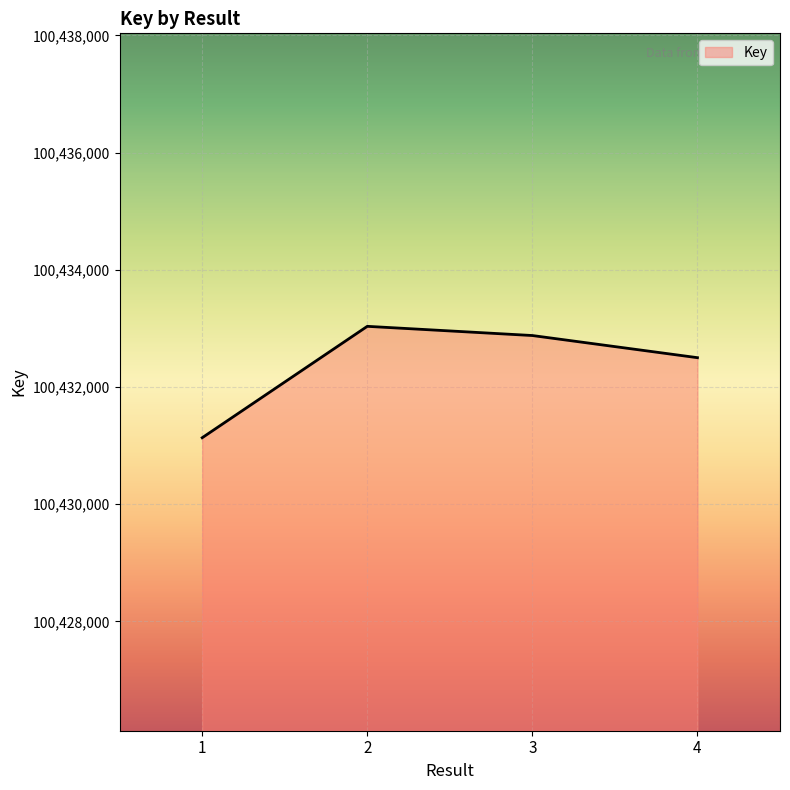

What is the maximum value shown in the chart?

100433036